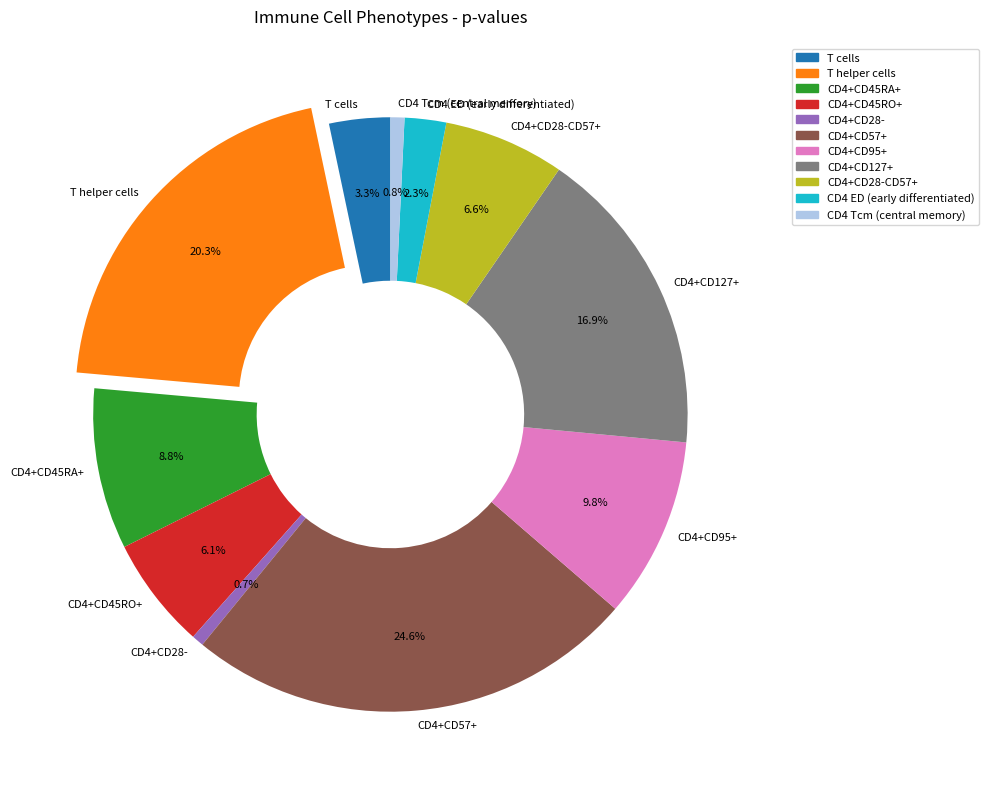

Combined, what portion of the pie is CD4+CD95+ and CD4+CD28-CD57+?

16.4%